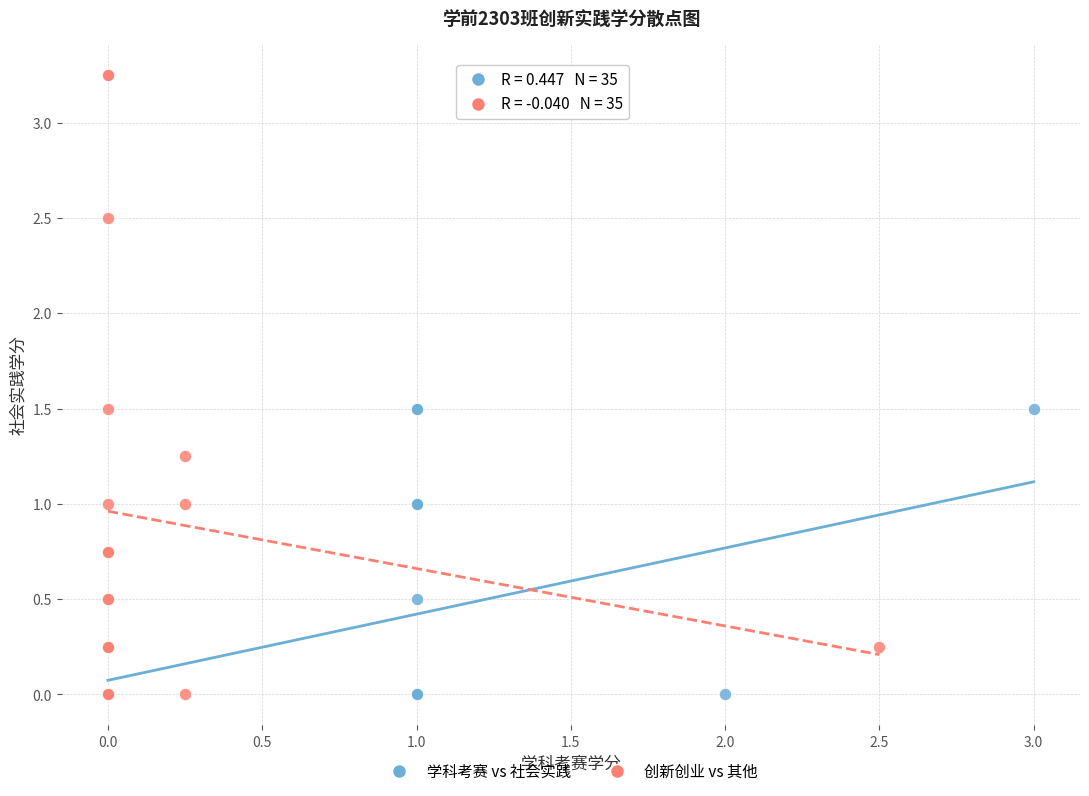

Which series has the largest Y range (max minus min)?

创新创业 vs 其他